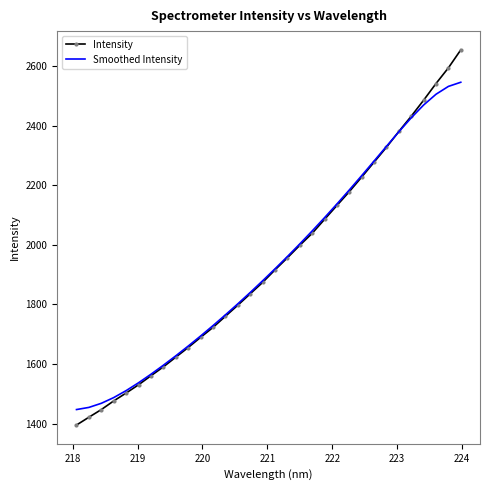

List the series in order of their peak value, highest first.

Intensity, Smoothed Intensity